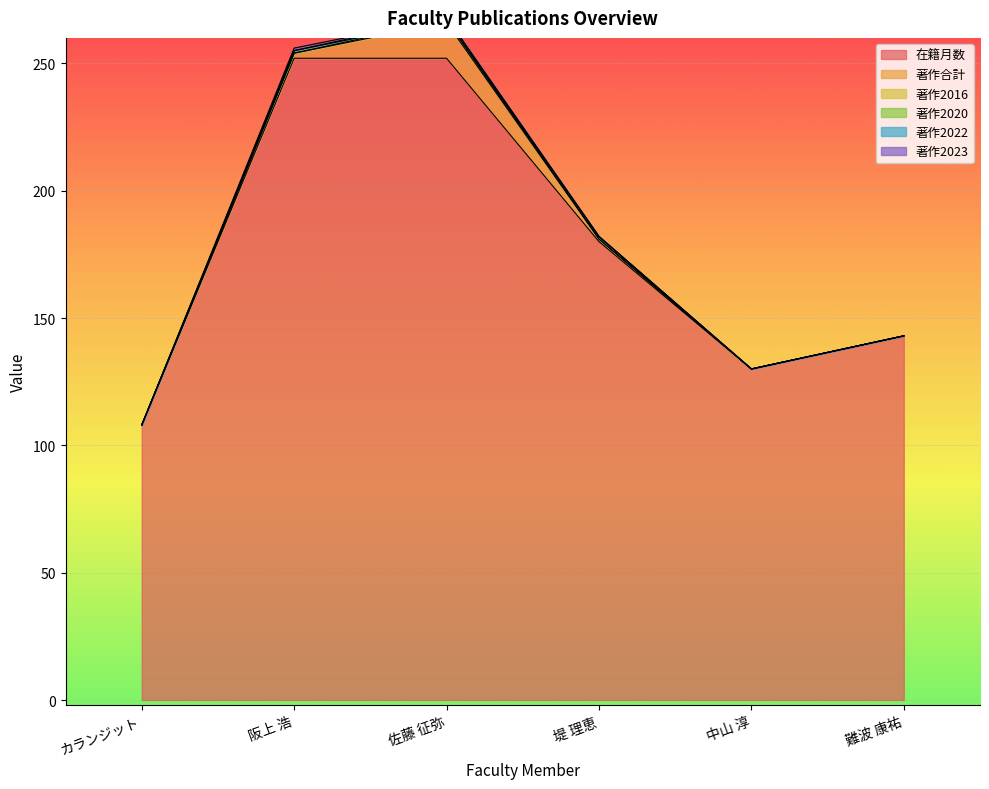

True or false: 著作2022 and 著作合計 intersect in this chart.

False